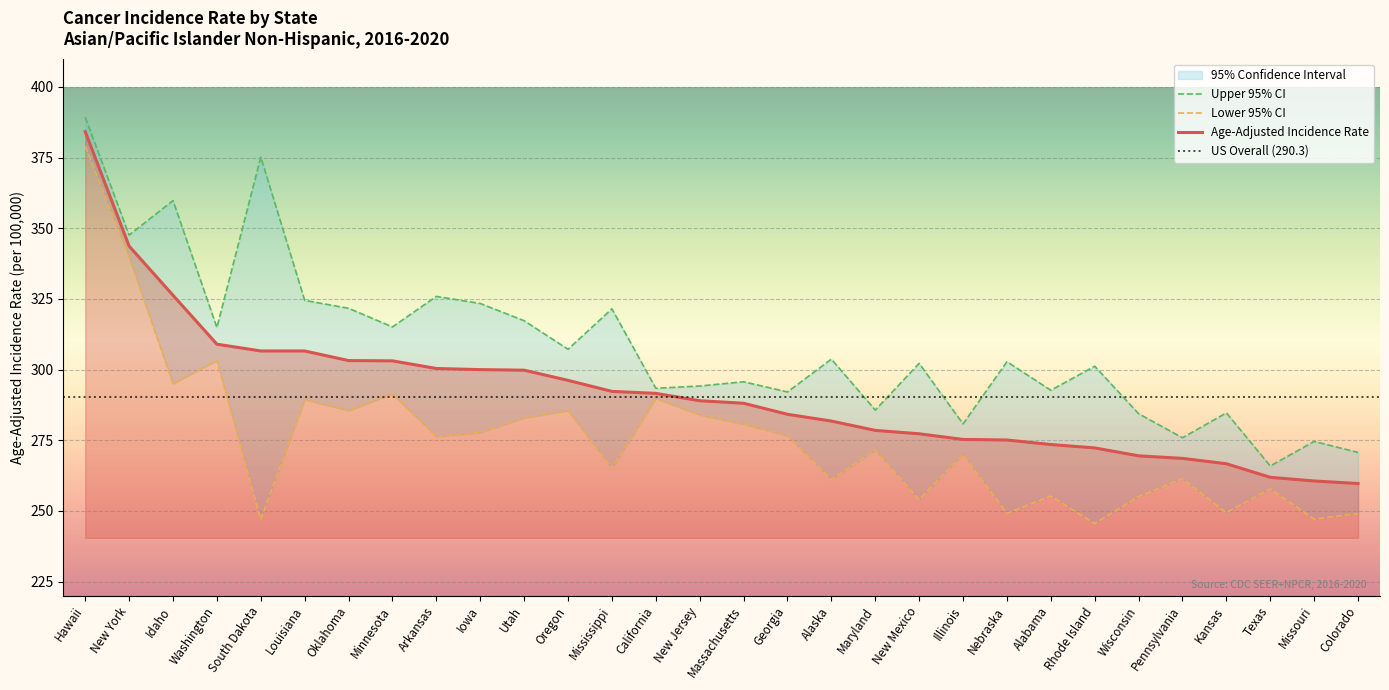

True or false: Lower 95% CI and Age-Adjusted Incidence Rate cross at least once.

False